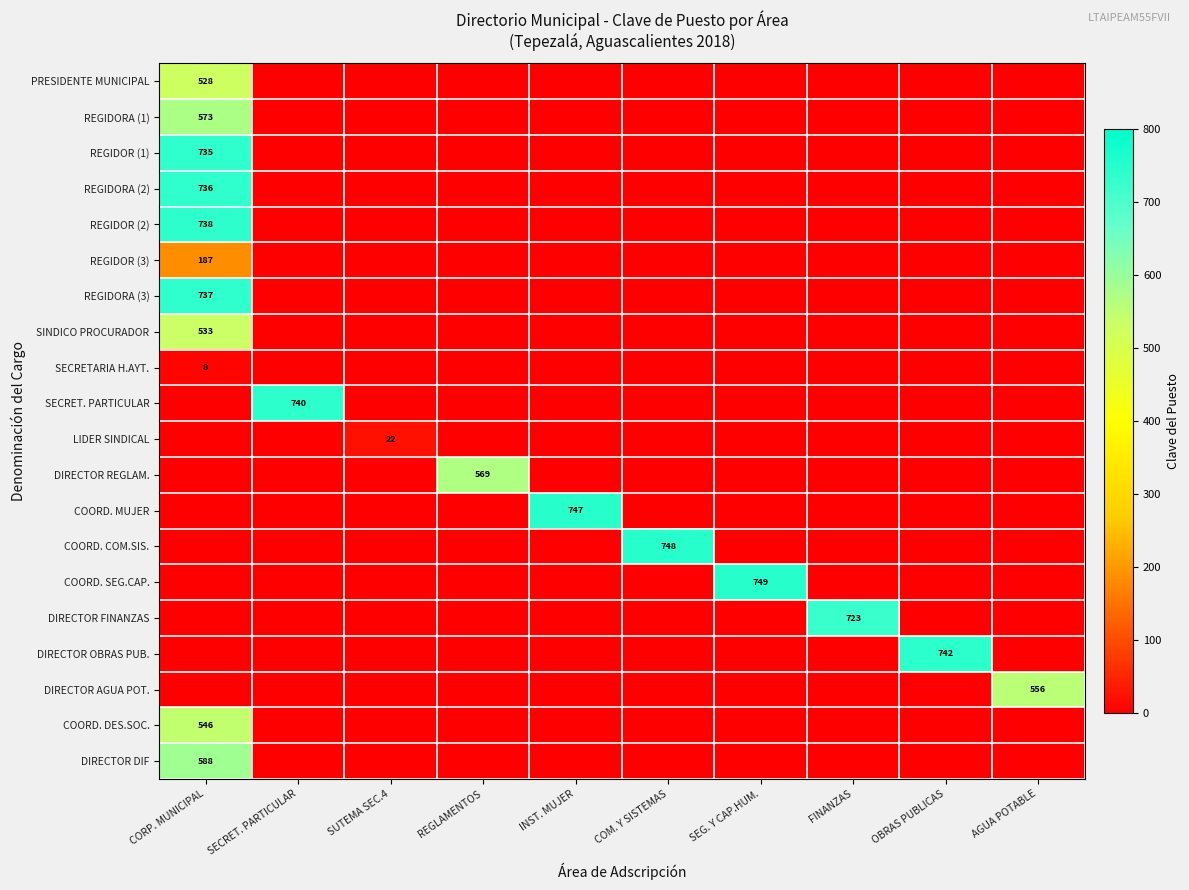

Which has a higher value, INST. MUJER or CORP. MUNICIPAL?

CORP. MUNICIPAL